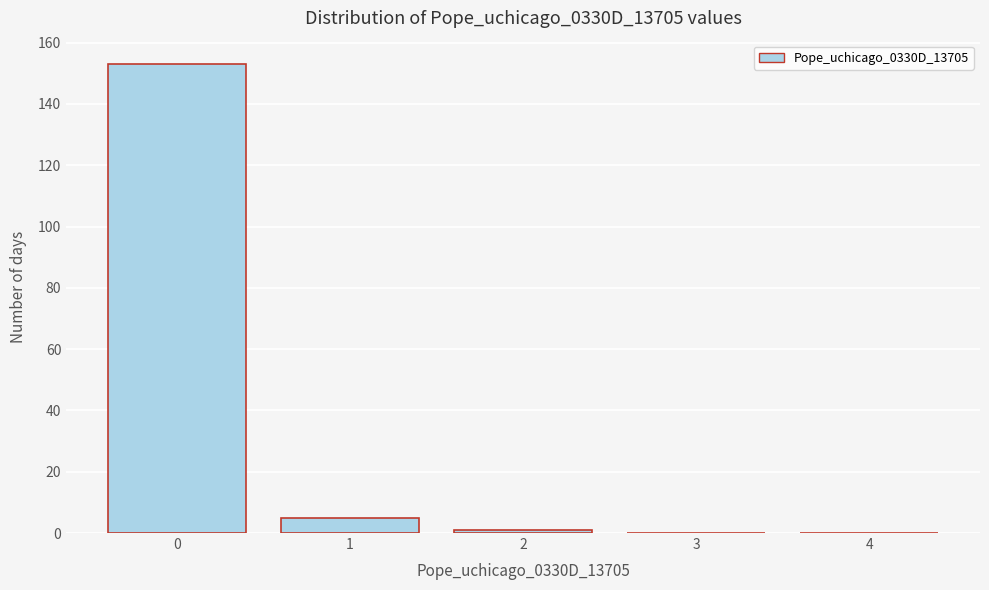

Reading right to left, extract all data points from this chart.

4=0	3=0	2=1	1=5	0=153